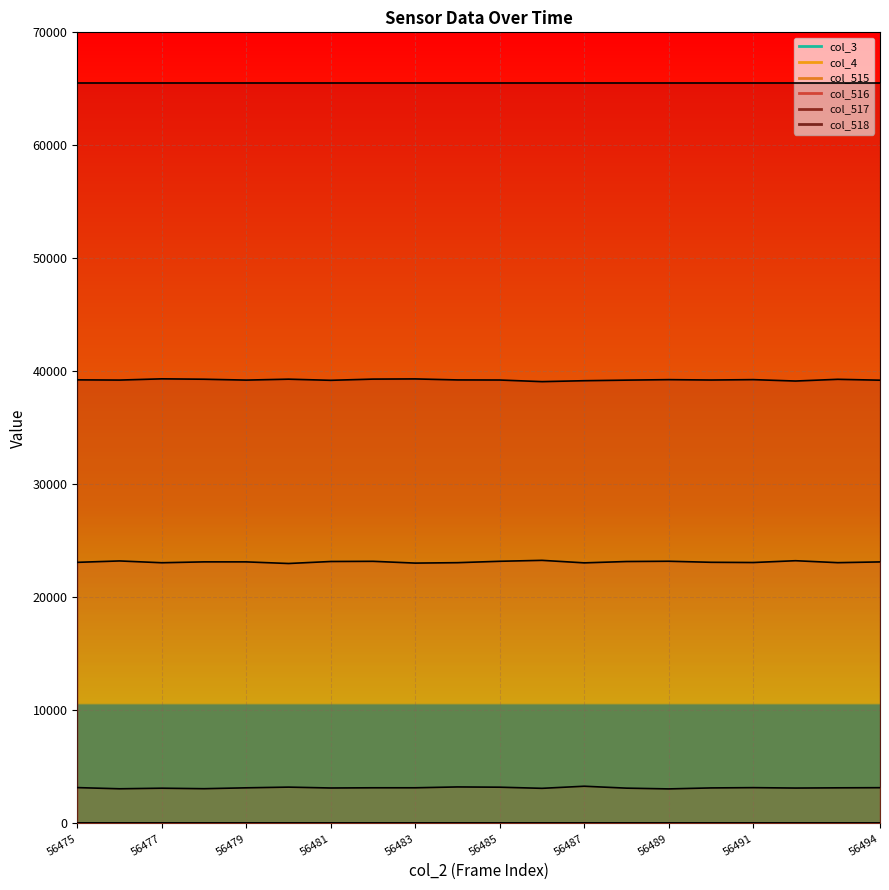

At which label is col_516 closest to 23143?

56494